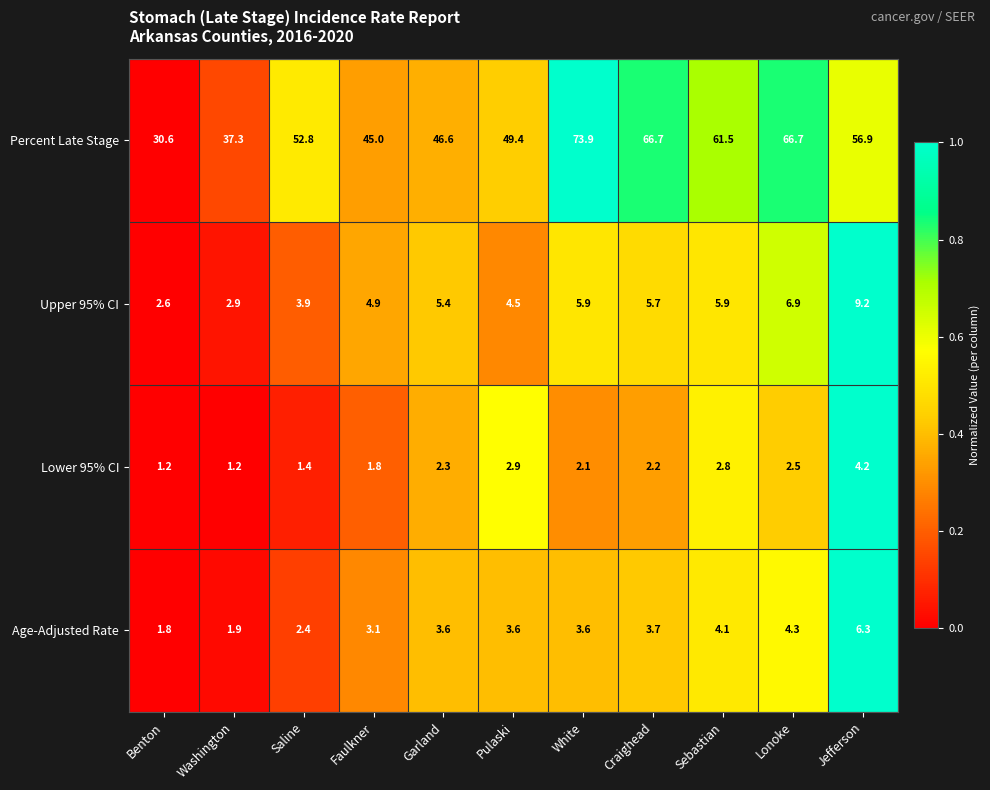

Rank the series by their maximum value, from lowest to highest.

Lower 95% CI, Age-Adjusted Rate, Upper 95% CI, Percent Late Stage